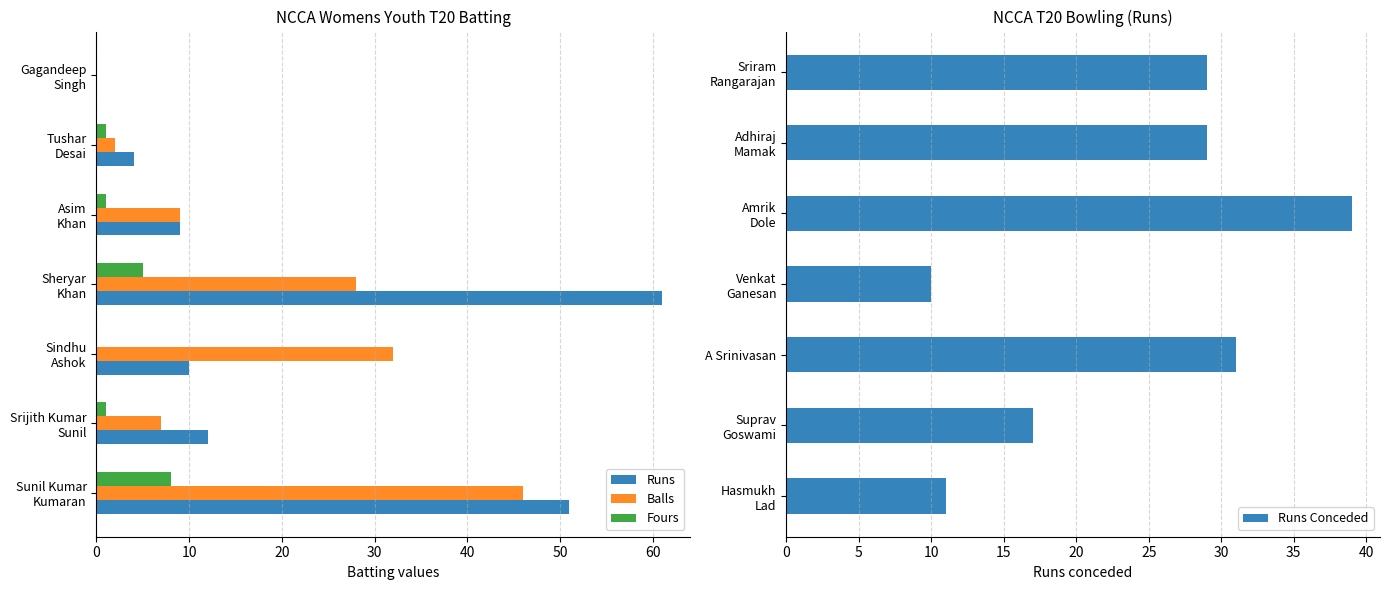

What is the average value of the Runs Conceded series?

24